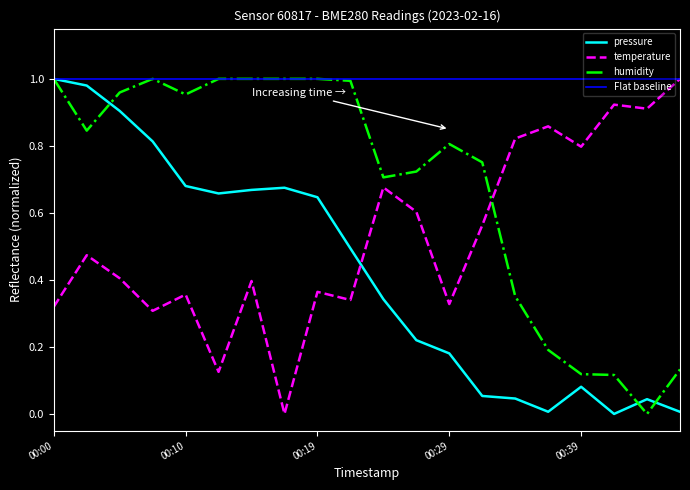

Reading left to right, transcribe all the data shown in this chart.

pressure: 00:00=1.0	00:02=1.0	00:05=0.9	00:07=0.8	00:10=0.7	00:12=0.7	00:14=0.7	00:17=0.7	00:19=0.6	00:22=0.5	00:24=0.3	00:27=0.2	00:29=0.2	00:31=0.1	00:34=0.0	00:36=0.0	00:39=0.1	00:41=0.0	00:43=0.0	00:46=0.0
temperature: 00:00=0.3	00:02=0.5	00:05=0.4	00:07=0.3	00:10=0.4	00:12=0.1	00:14=0.4	00:17=0.0	00:19=0.4	00:22=0.3	00:24=0.7	00:27=0.6	00:29=0.3	00:31=0.6	00:34=0.8	00:36=0.9	00:39=0.8	00:41=0.9	00:43=0.9	00:46=1.0
humidity: 00:00=1.0	00:02=0.8	00:05=1.0	00:07=1.0	00:10=1.0	00:12=1.0	00:14=1.0	00:17=1.0	00:19=1.0	00:22=1.0	00:24=0.7	00:27=0.7	00:29=0.8	00:31=0.8	00:34=0.4	00:36=0.2	00:39=0.1	00:41=0.1	00:43=0.0	00:46=0.1